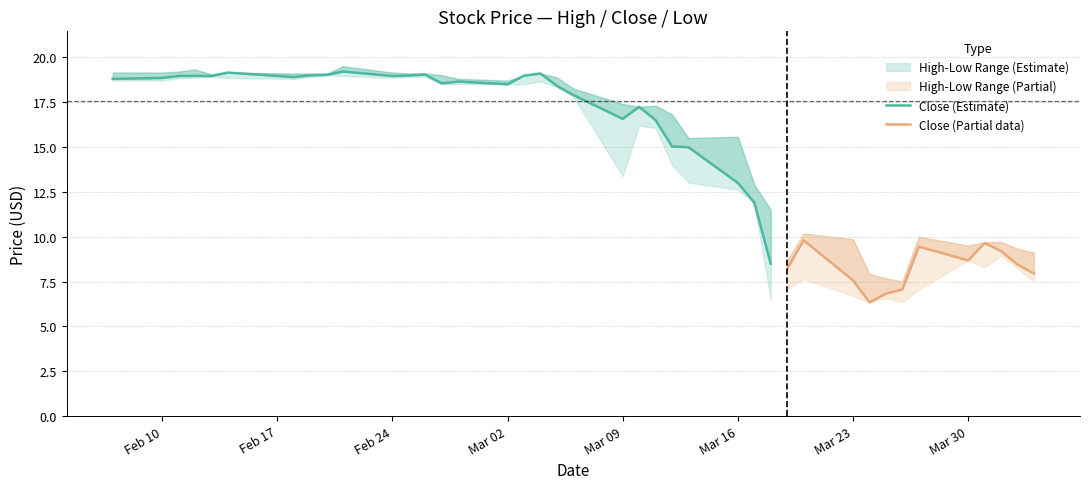

The value of High at 32 is 7.7. True or false?

True